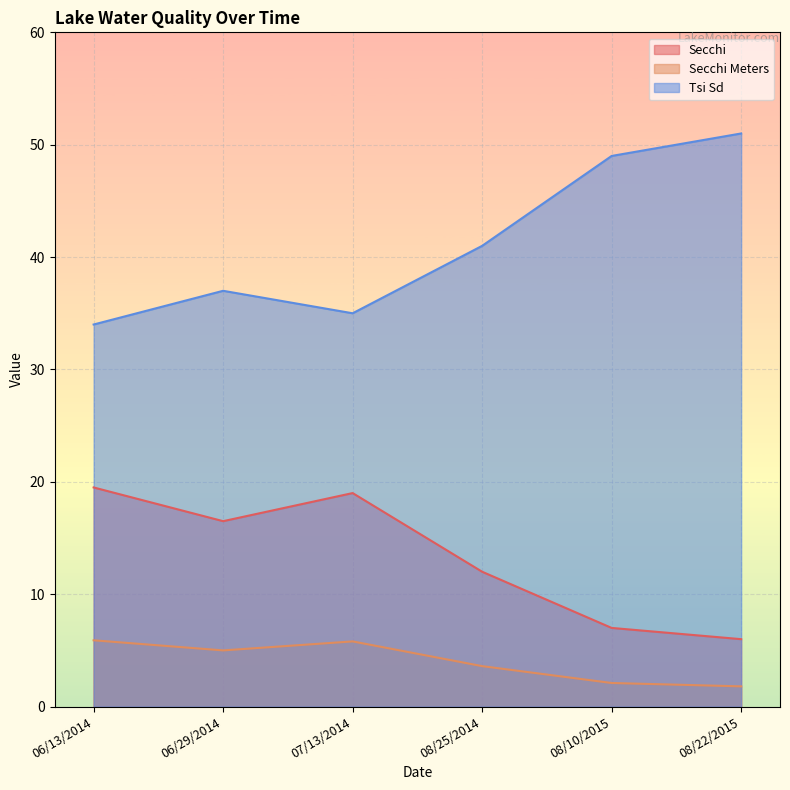

The Secchi series shows 6.0 at 08/22/2015. True or false?

True